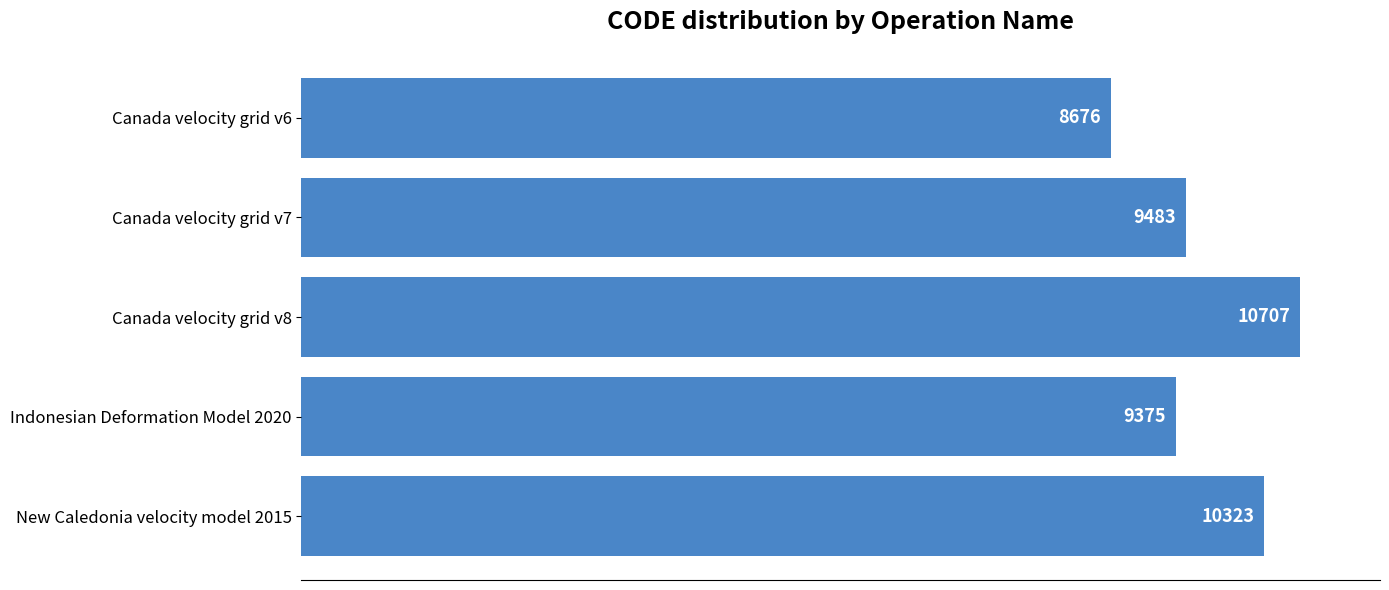

Which category has the highest value across all series?

Canada velocity grid v8